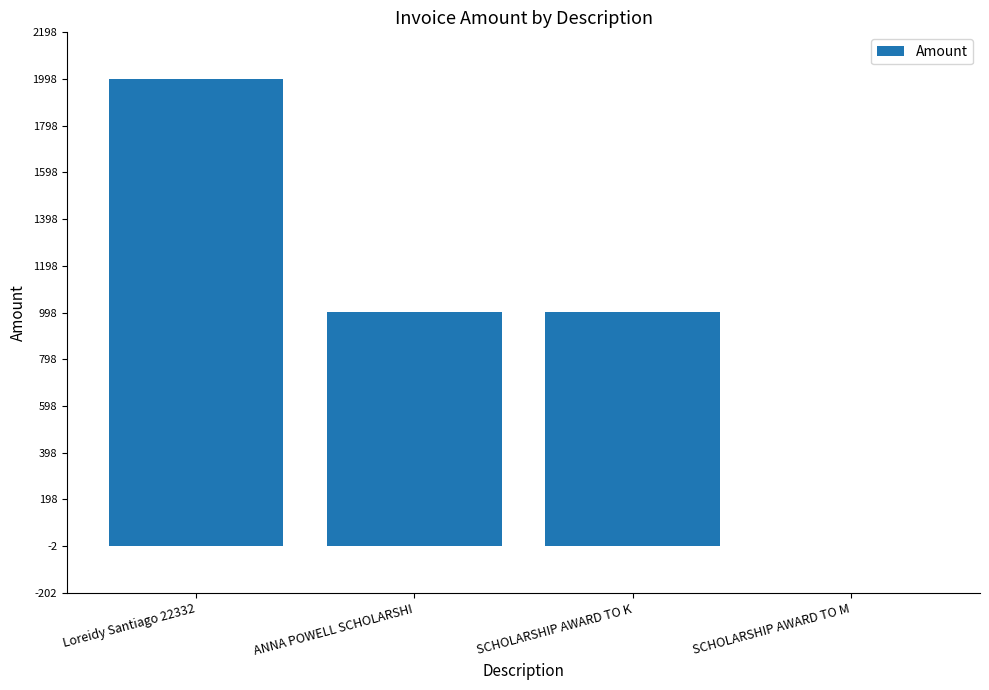

Which has a higher value, SCHOLARSHIP AWARD TO K or Loreidy Santiago 22332?

Loreidy Santiago 22332